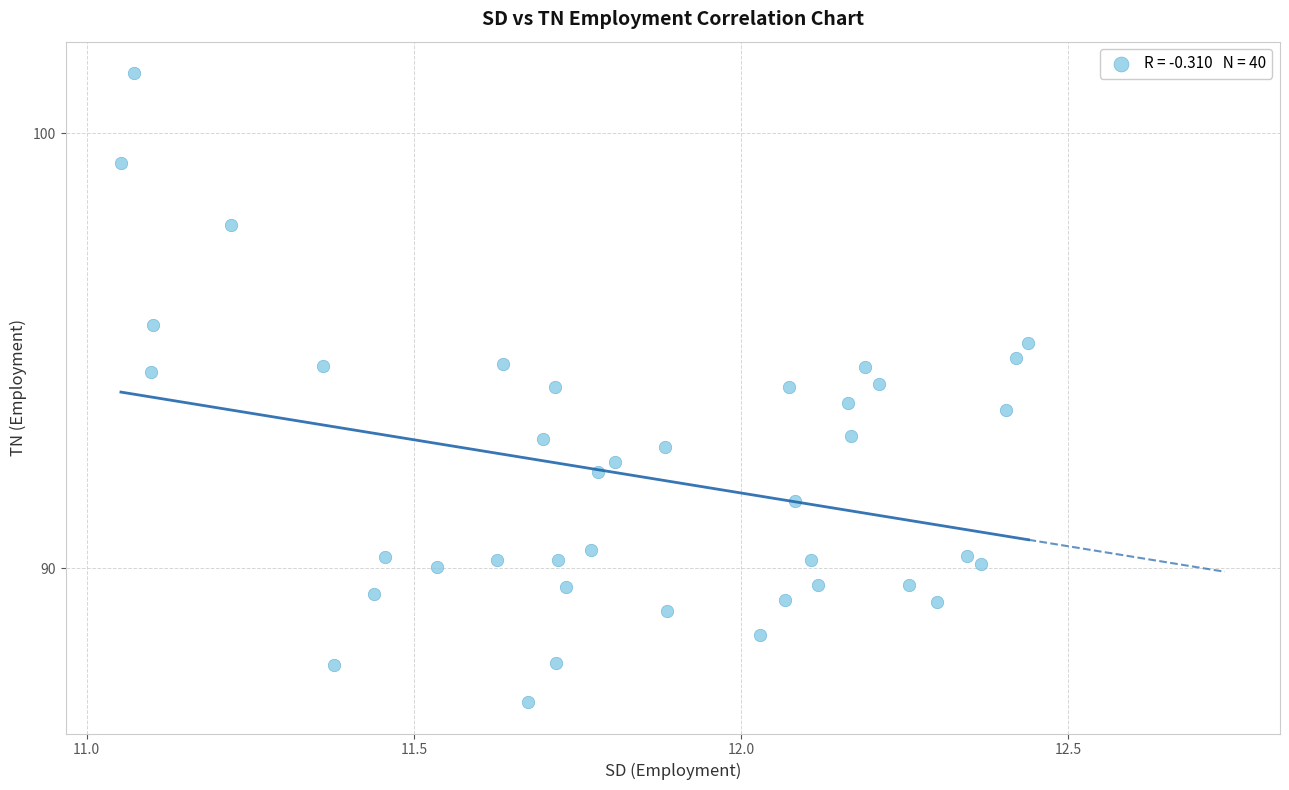

What is the range of Y values (max minus min)?

14.4